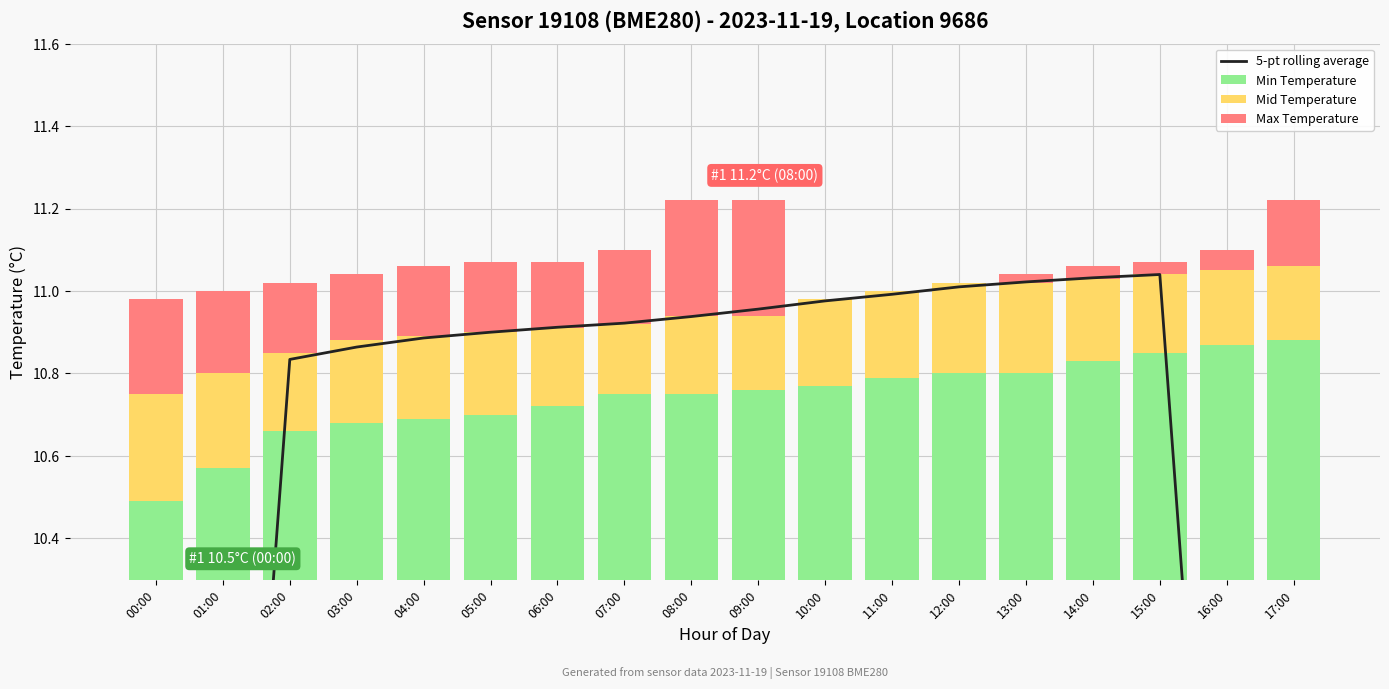

What is the label of the 4th bar from the right?

14:00